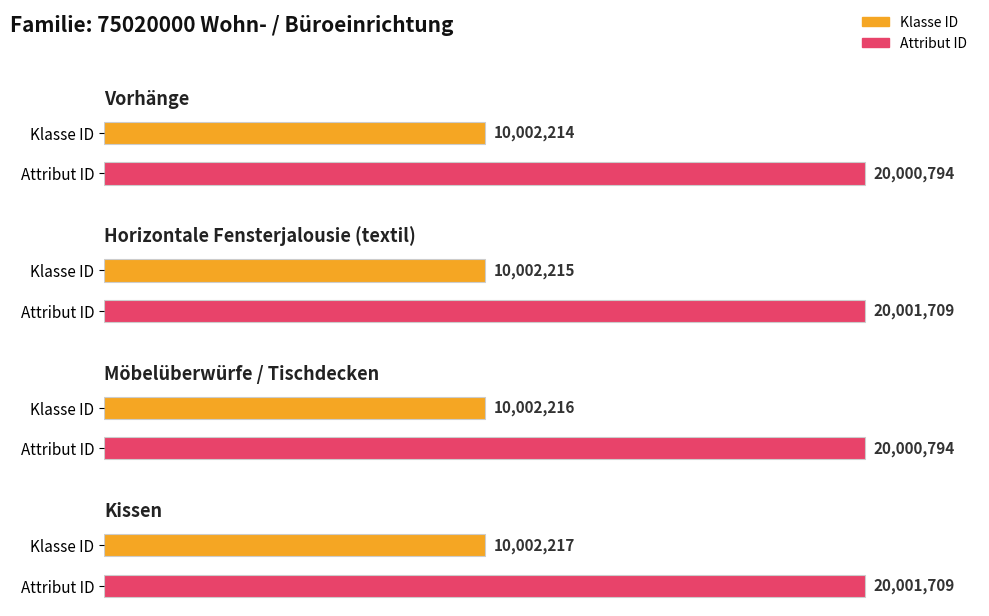

What is the difference between the Klasse ID values at Vorhänge and Kissen?

3